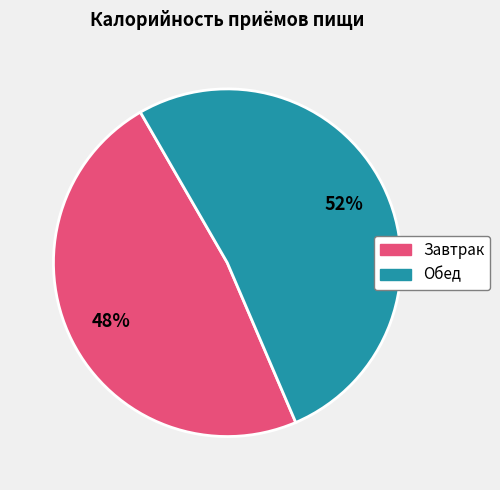

To the nearest percent, what is the average slice percentage?

50%